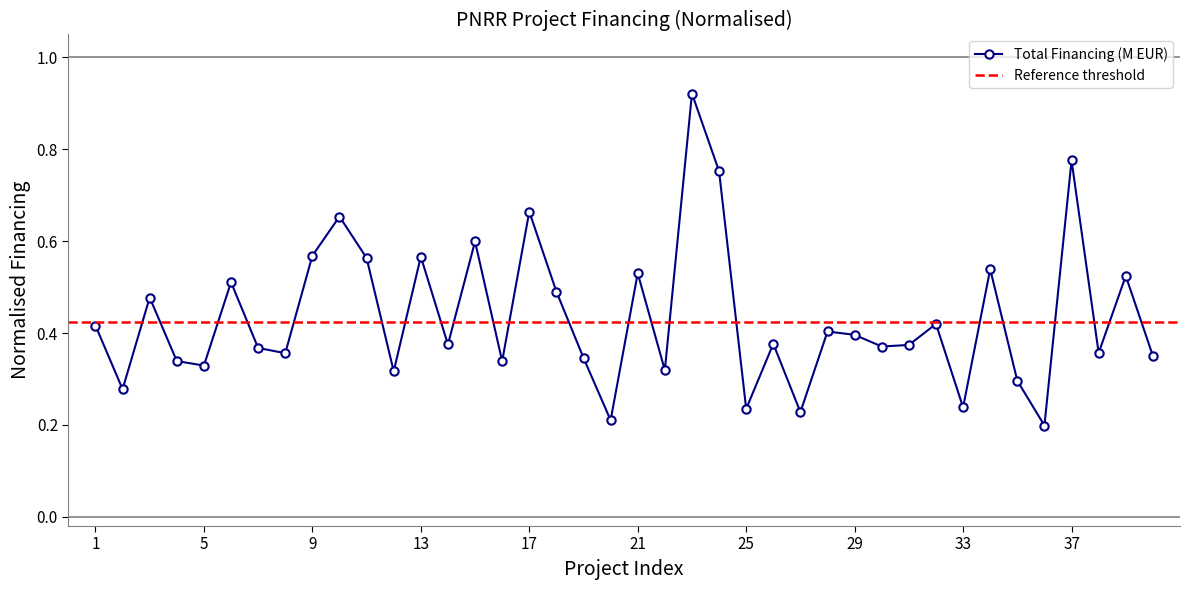

What is the difference between the second highest and minimum values?

0.6